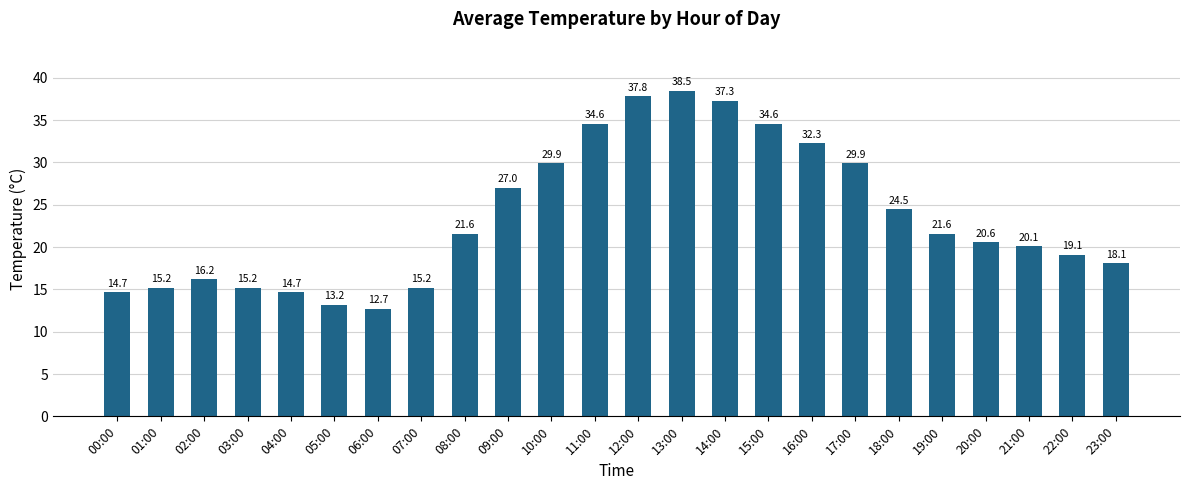

What is the minimum value shown in the chart?

12.7